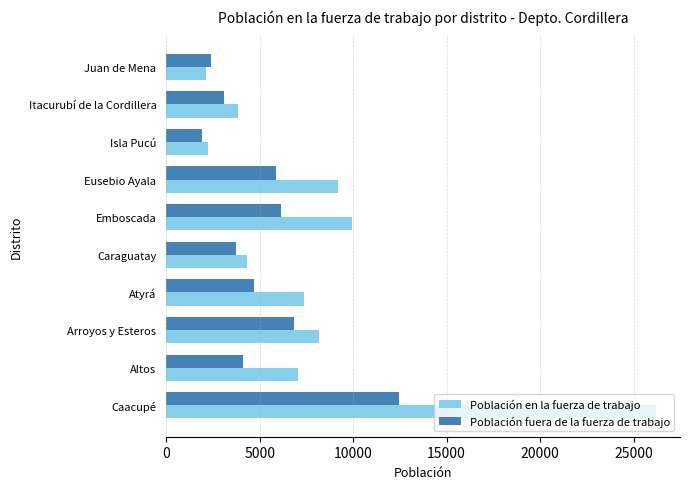

How many distinct data groups are displayed?

2